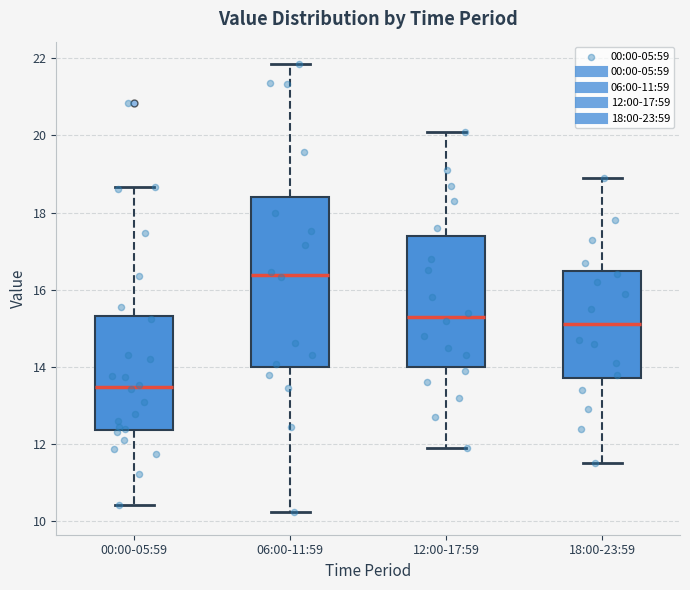

Which box is the tallest, from its lower edge to its upper edge?

06:00-11:59